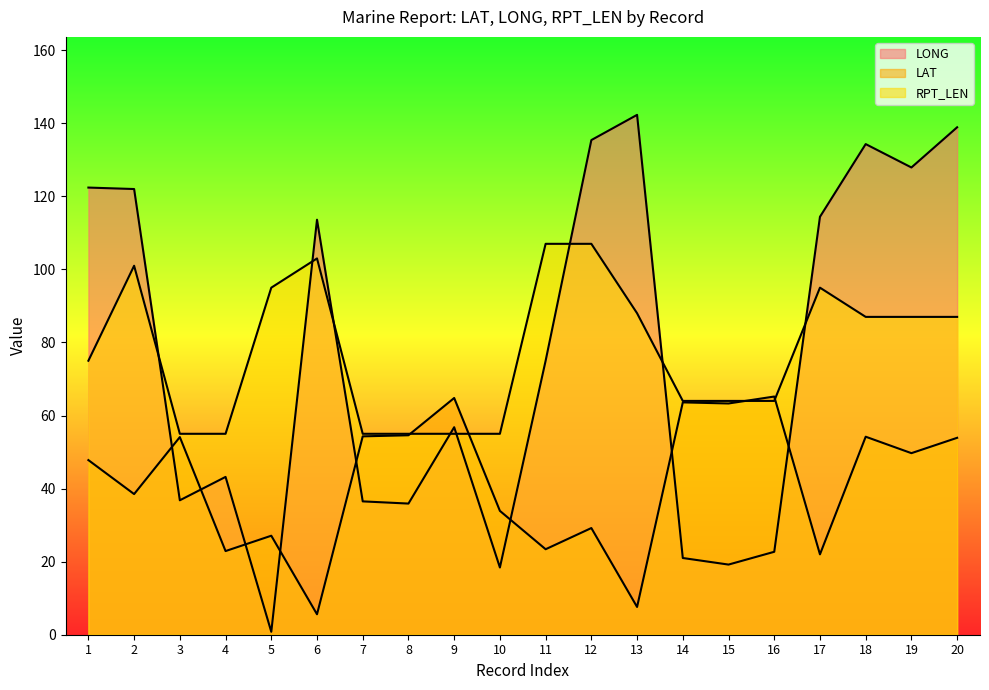

Rank the series at 3 from lowest to highest value.

LONG, LAT, RPT_LEN